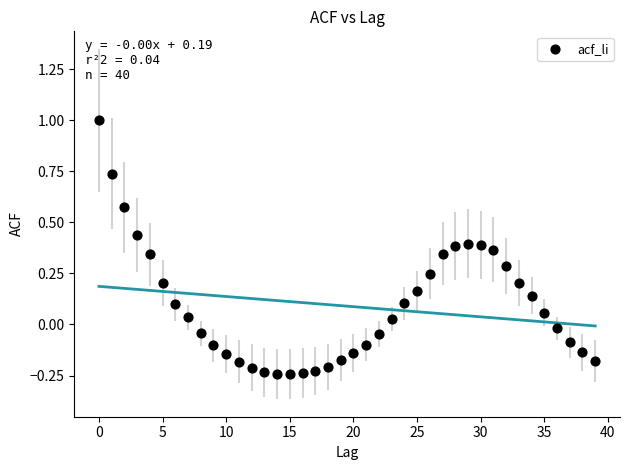

What is the range of Y values (max minus min)?

1.2